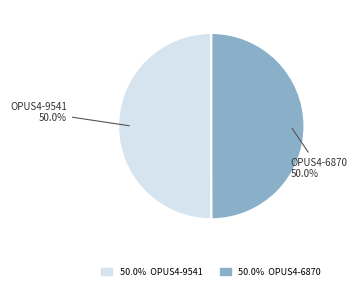

To the nearest percent, what portion does OPUS4-9541 represent?

50%